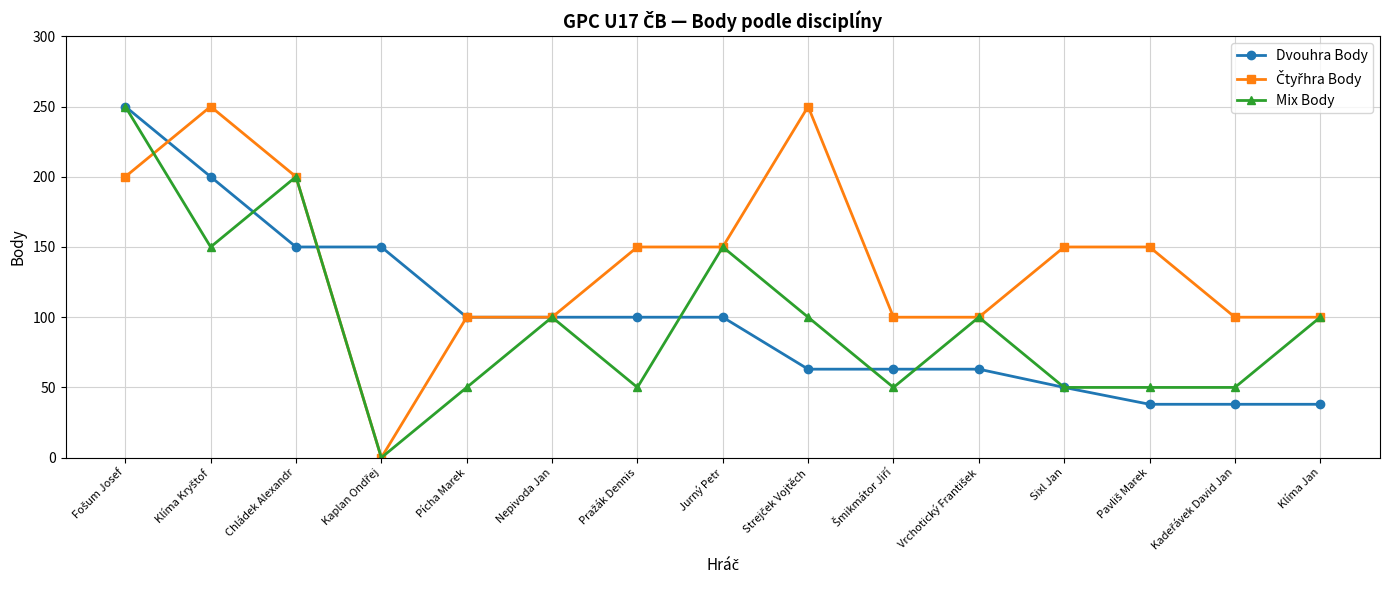

What is the label of the 1st point from the right?

Klíma Jan